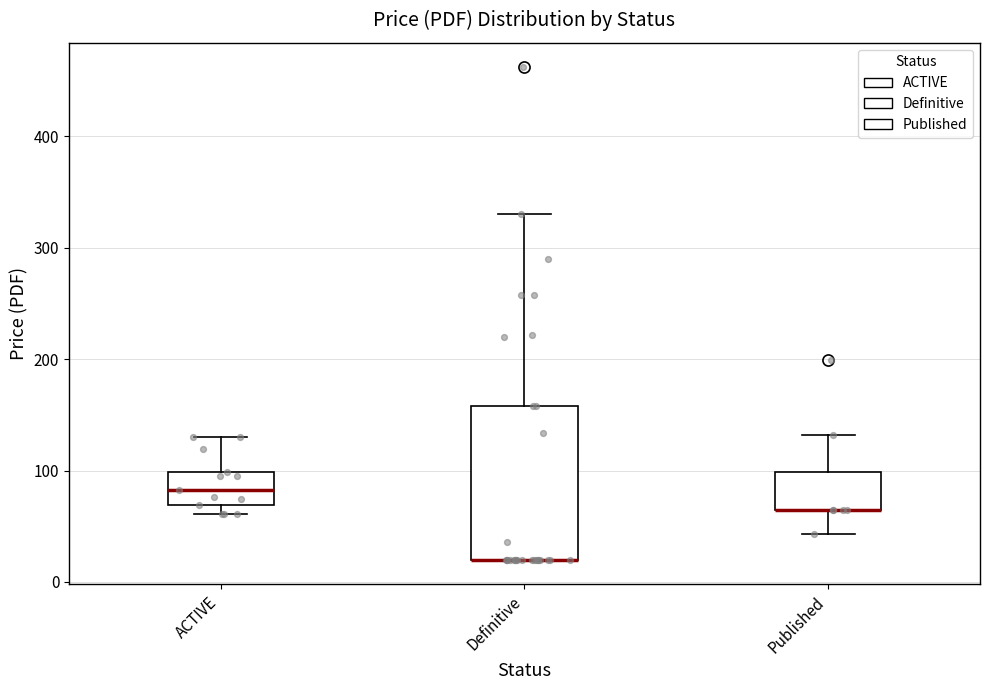

Comparing the boxes themselves (not the whiskers), which one is the tallest?

Definitive